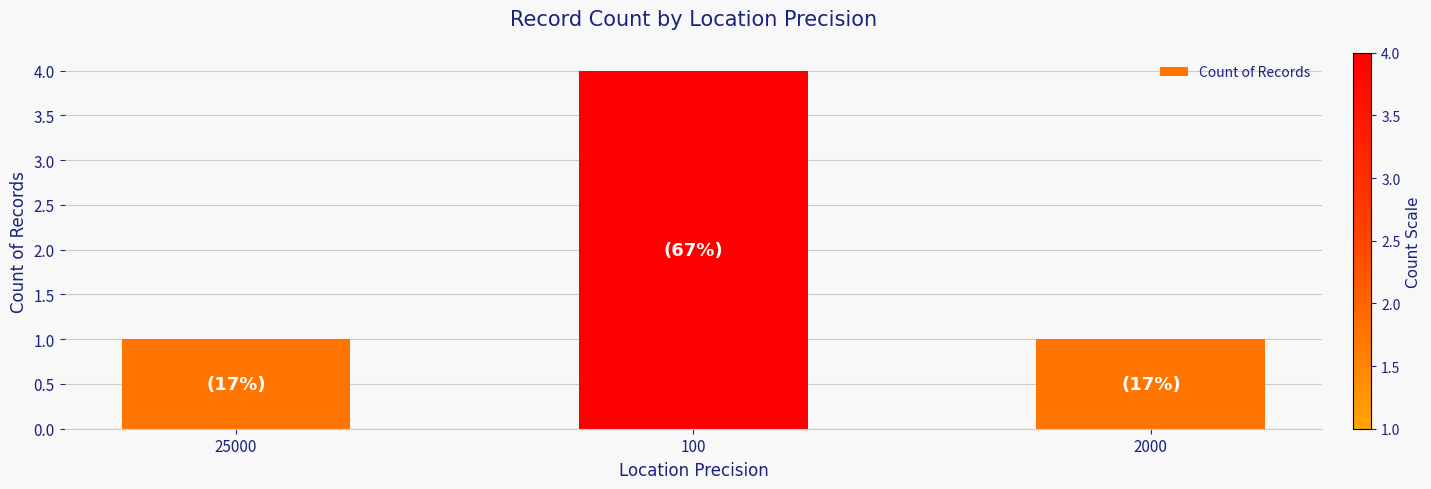

Between 100 and 2000, which is larger?

100